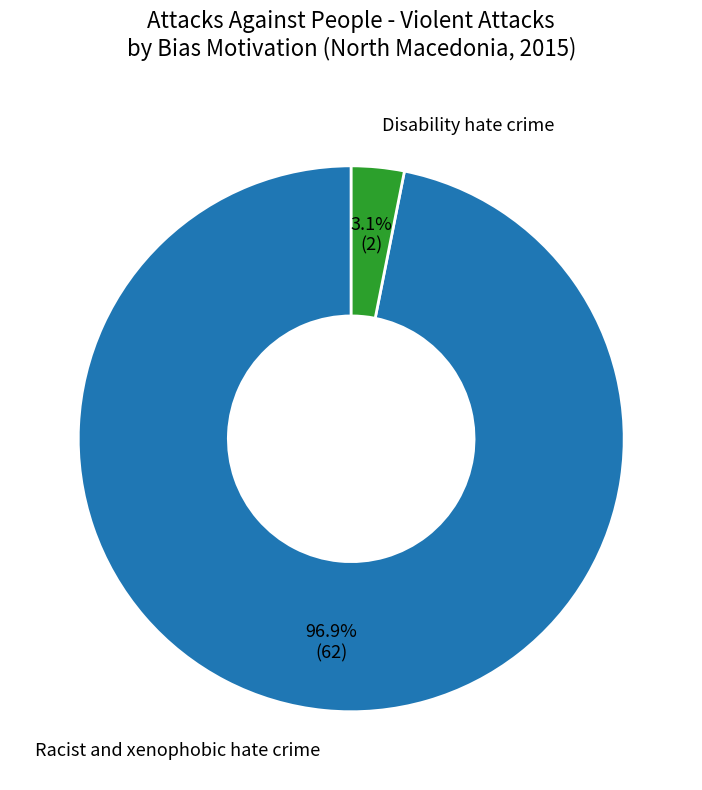

Is there any slice that represents more than half of the pie?

Yes